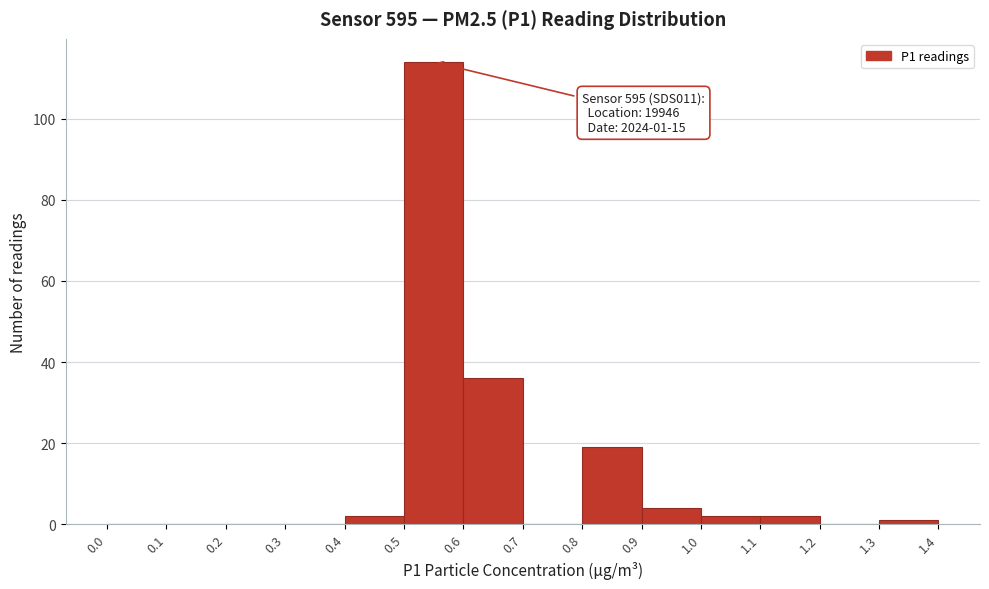

Which range on the x-axis has the tallest bar?

0.5 to 0.6